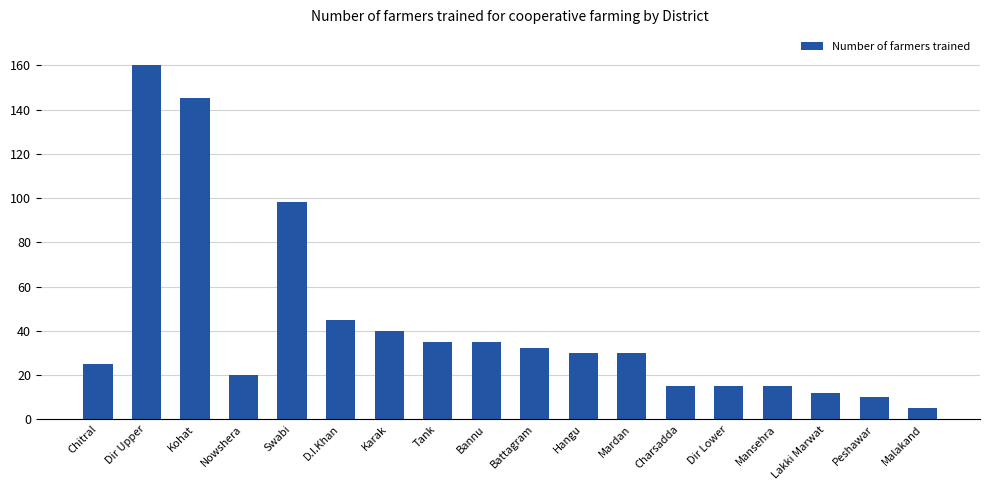

Approximately how many times larger is the value at Tank compared to Kohat?

0.2